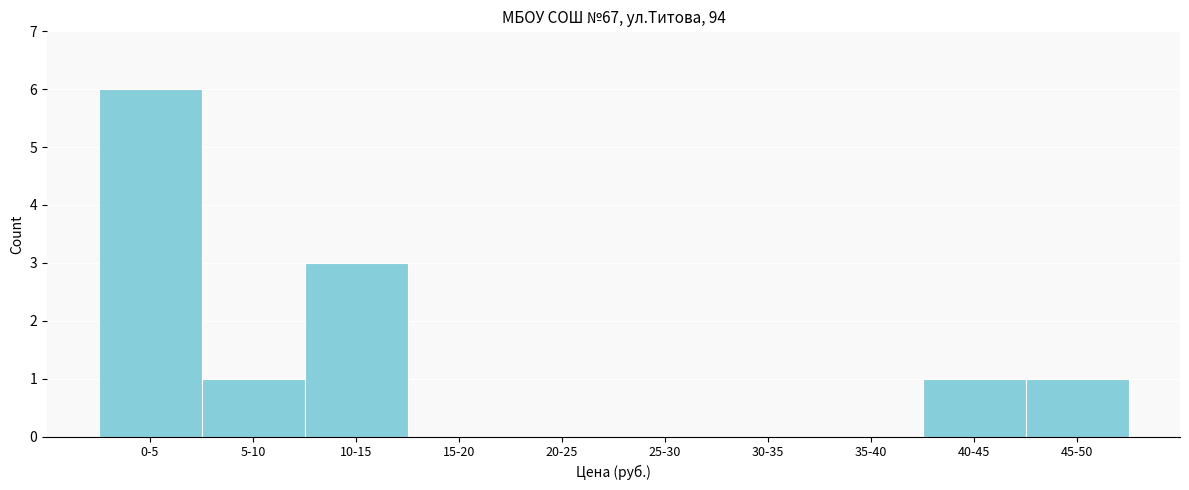

Reading right to left, transcribe all the data shown in this chart.

45-50=1	40-45=1	35-40=0	30-35=0	25-30=0	20-25=0	15-20=0	10-15=3	5-10=1	0-5=6